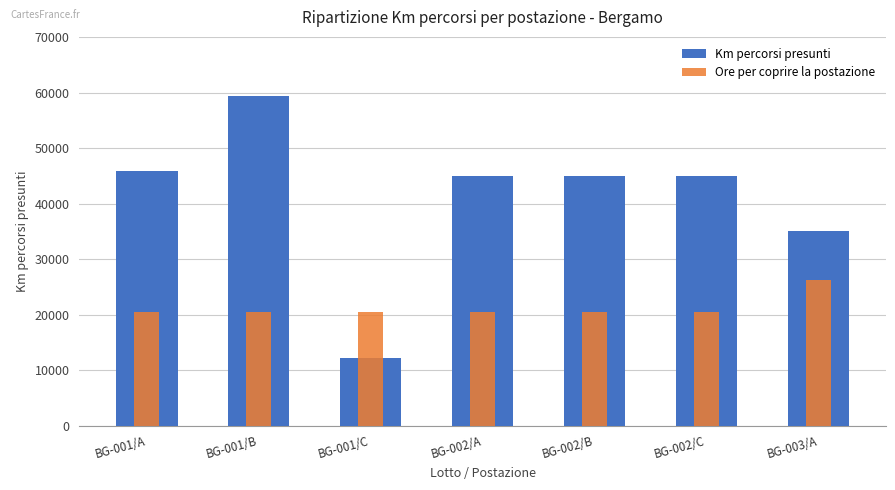

What is the total value across all series at BG-002/C?

65440